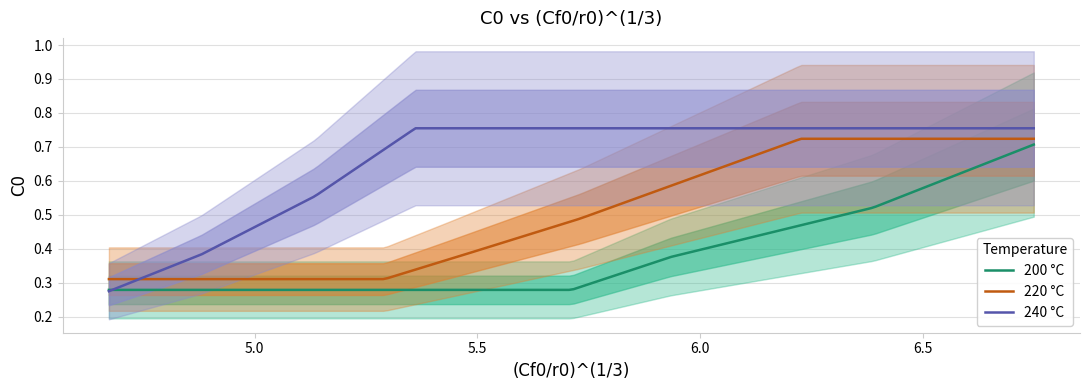

How many intersections are there between 240 °C and 200 °C?

1